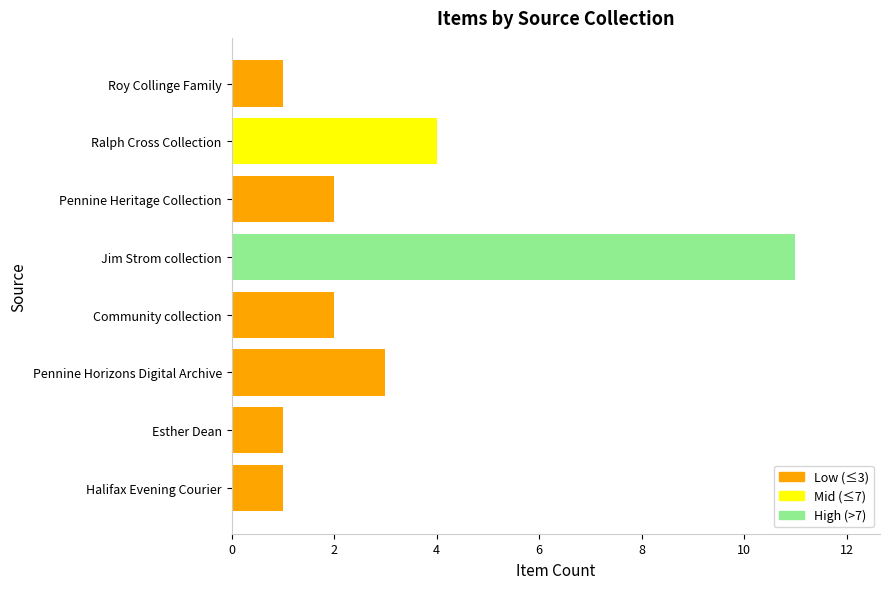

Count the number of categories in the chart.

8